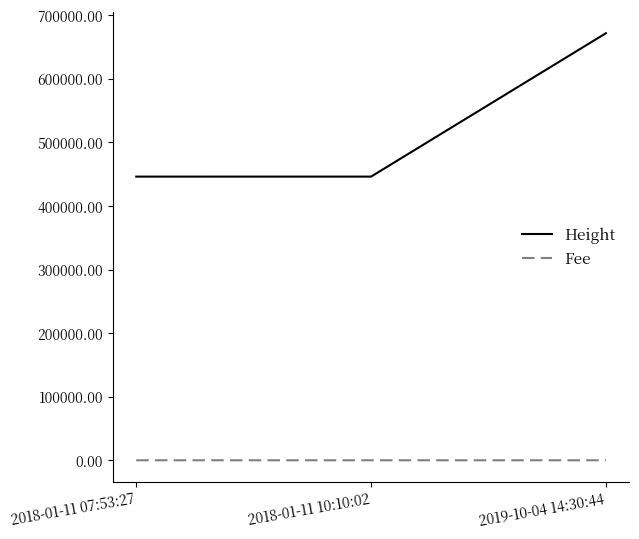

What is the total value across all series at 2019-10-04 14:30:44?

671802.5